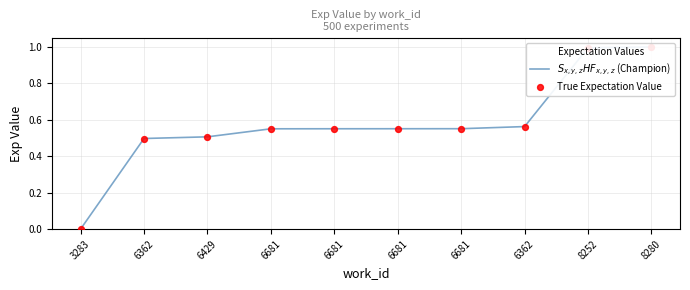

Which series reaches the maximum Y coordinate?

$S_{x,y,z}HF_{x,y,z}$ (Champion)